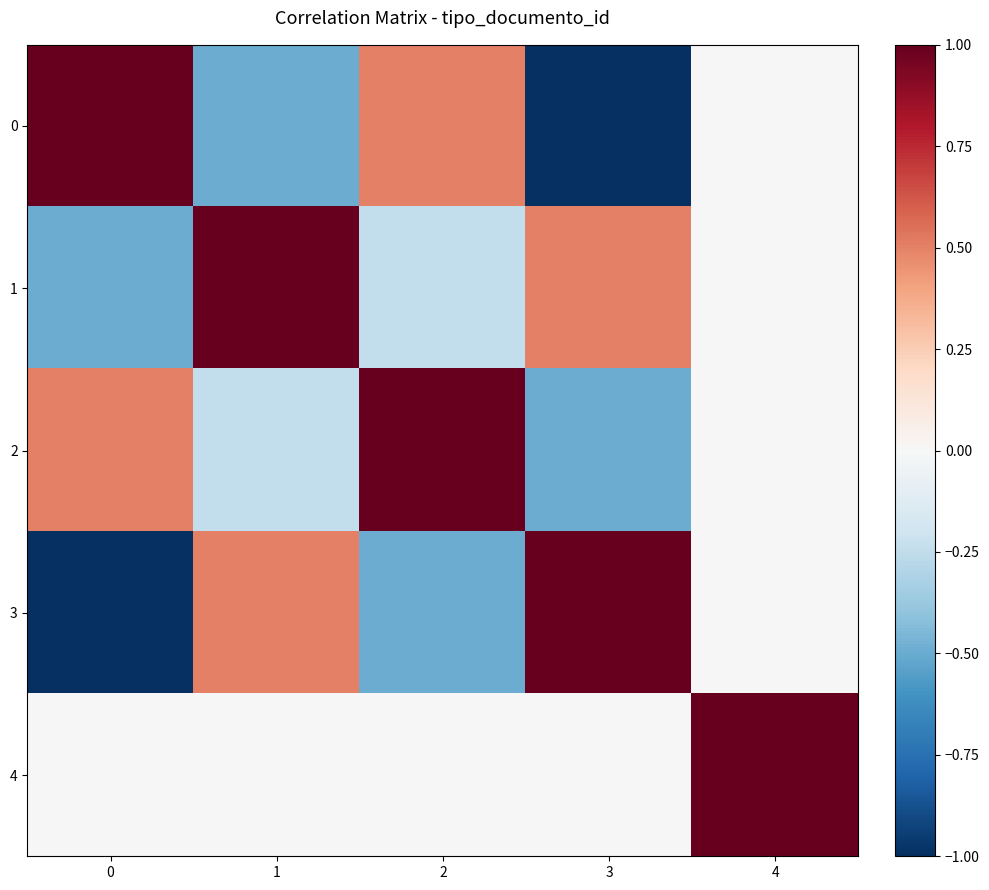

Which series has the largest total across all categories?

4